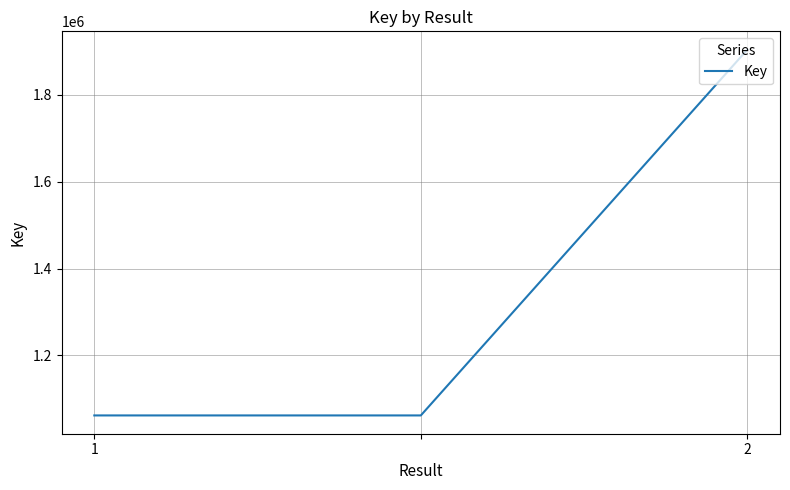

How many distinct data groups are displayed?

1